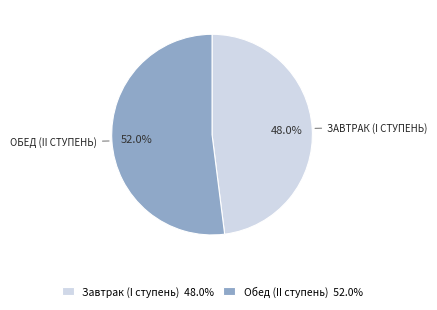

The Обед (II ступень) slice represents 52% of the pie. True or false?

True